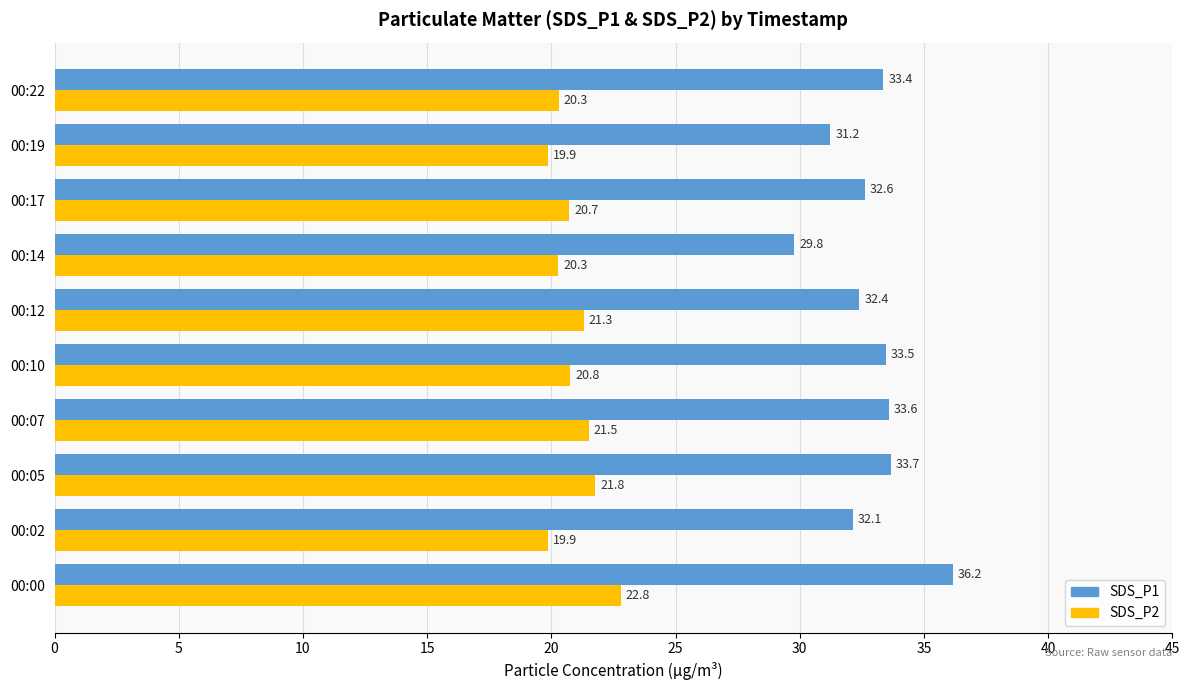

List the series in order of their peak value, highest first.

SDS_P1, SDS_P2